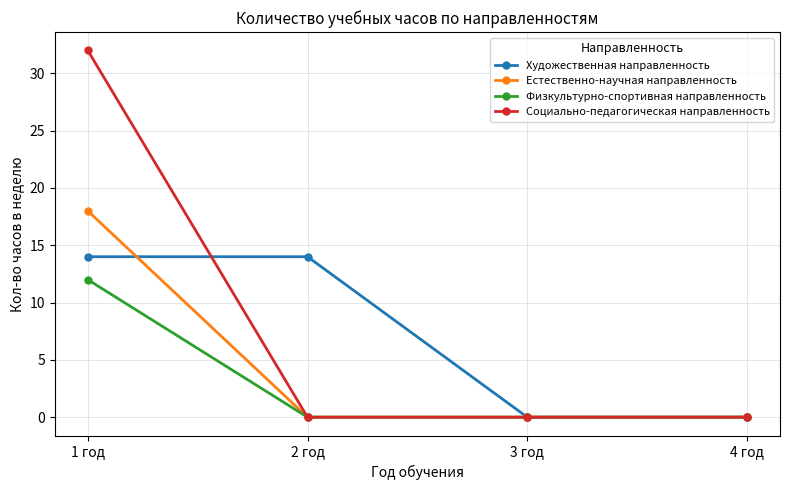

What is the total value across all series at 1 год?

76